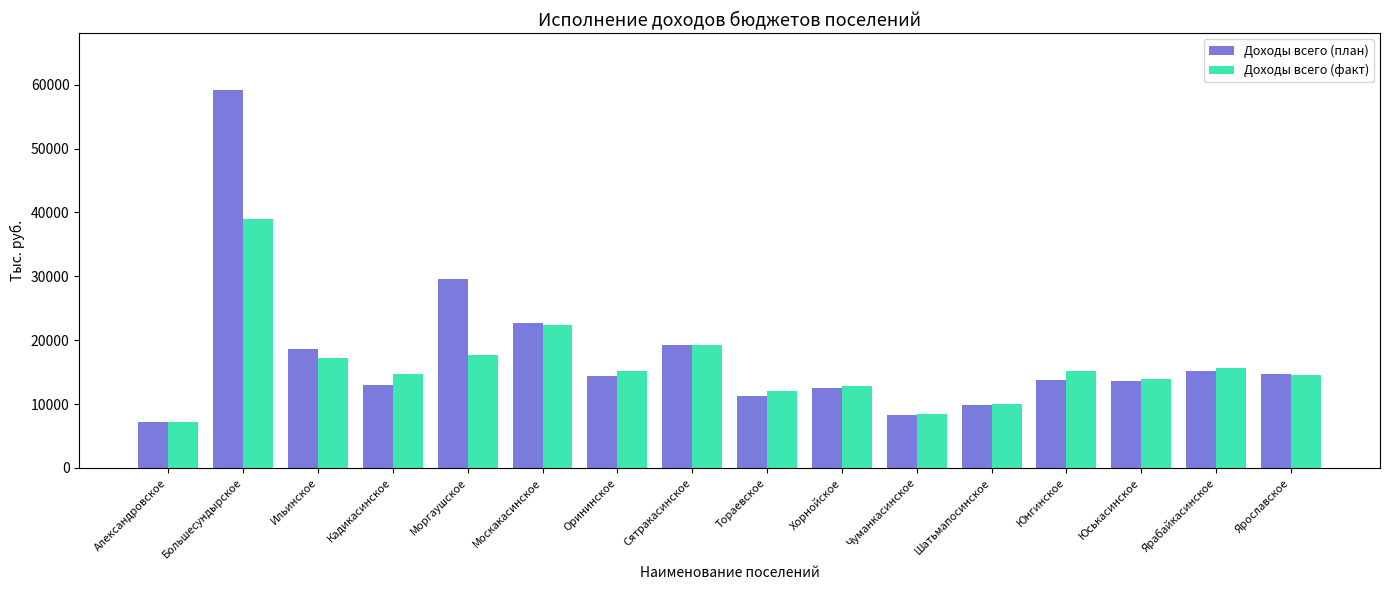

What is the difference between the maximum and second lowest values in the Доходы всего (план) series?

50874.5